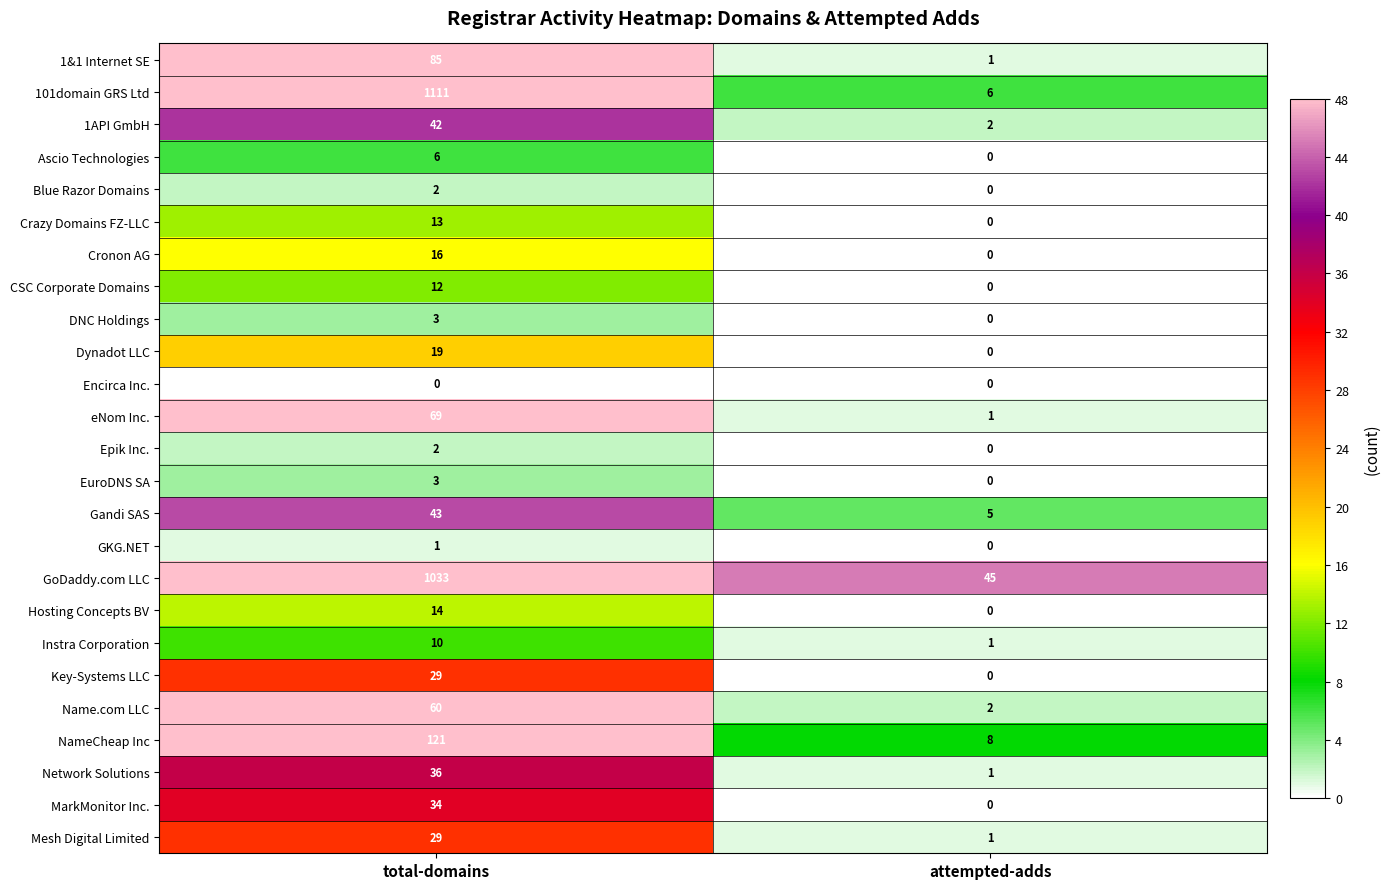

What is the approximate value of GoDaddy.com LLC at total-domains, to the nearest 50?

1050